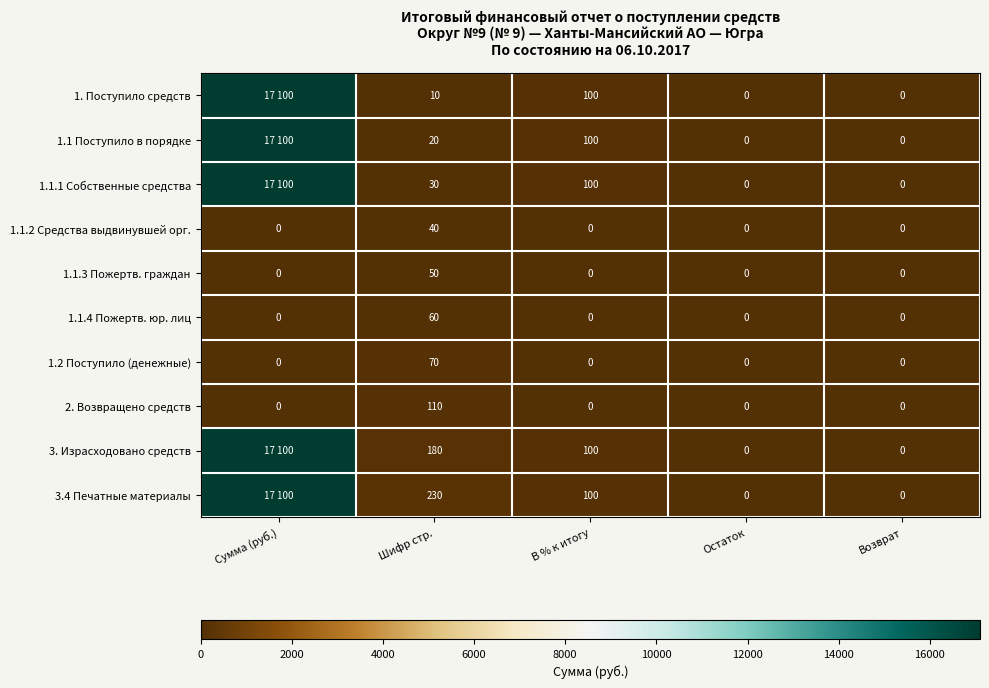

What is the spread (max minus min) of values at В % к итогу?

100